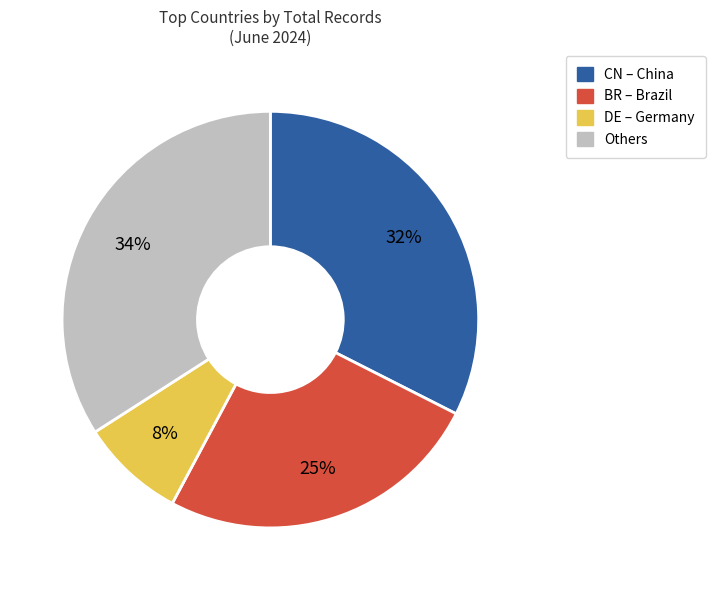

Does any single category account for the majority?

No